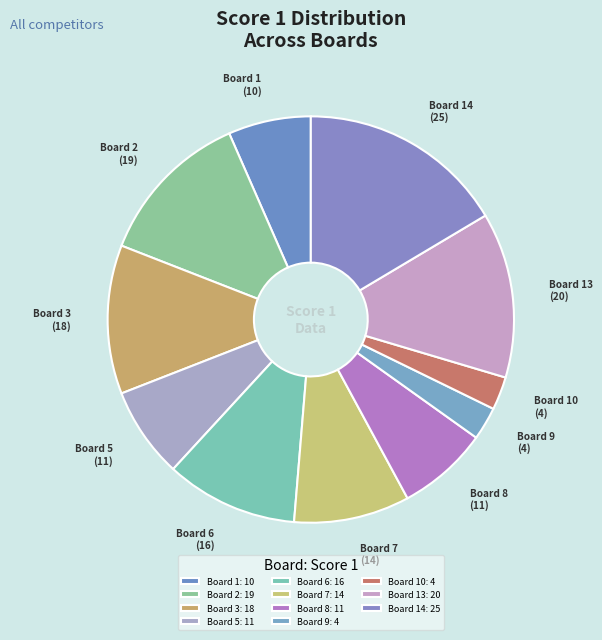

What is the ratio of the value at Board 13 to the value at Board 10?

5.0